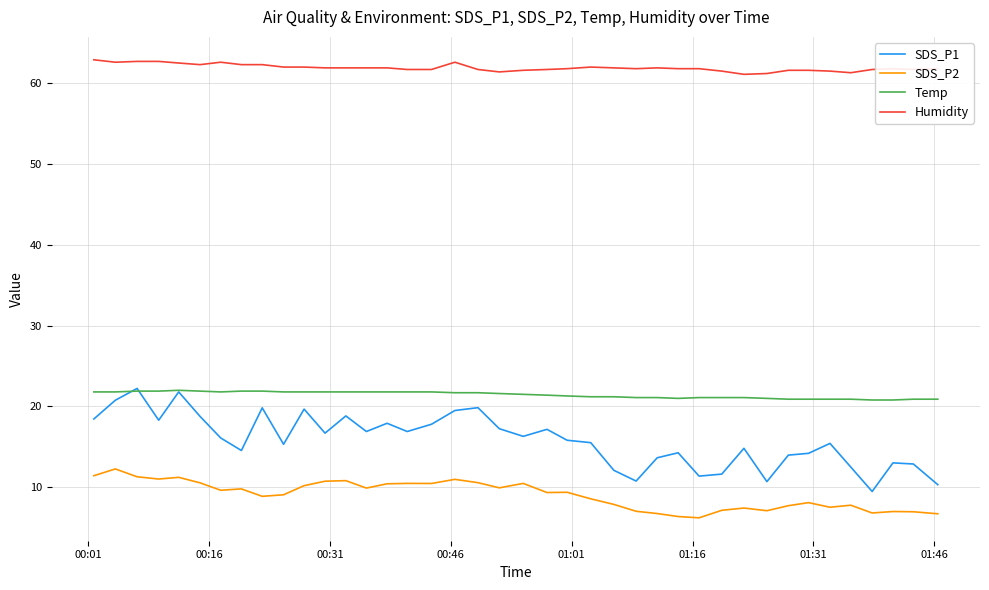

What is the difference between the maximum and minimum values in the Temp series?

1.2